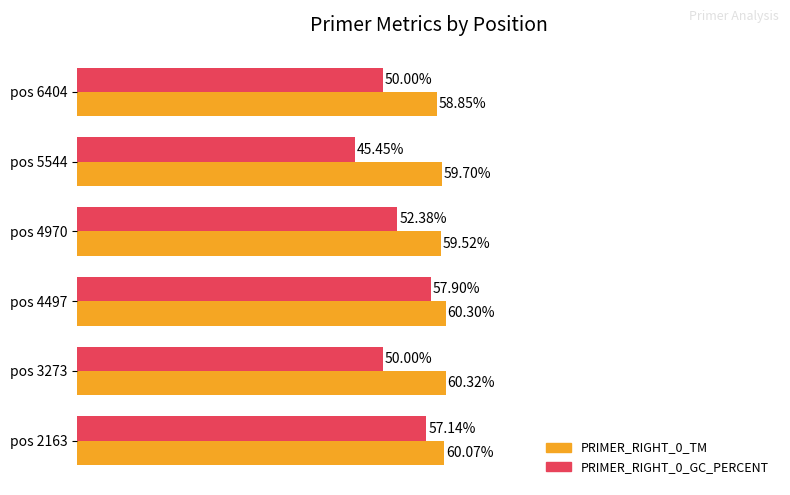

At which category is the sum across all series the highest?

pos 4497